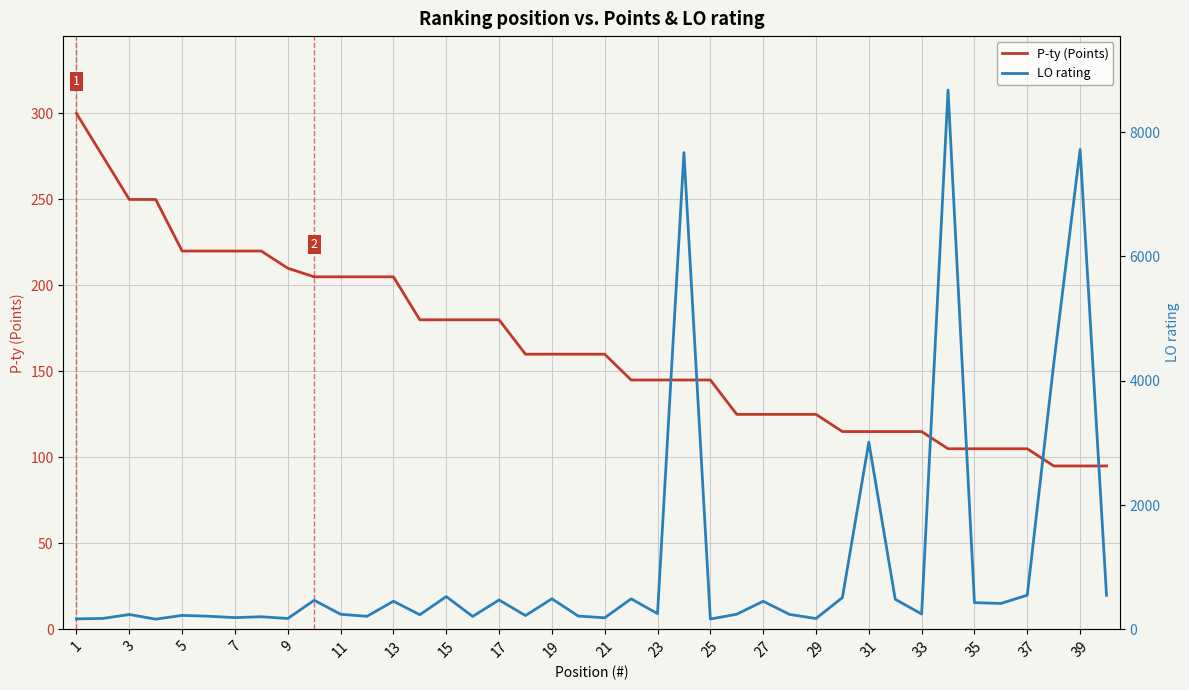

How many interior local peaks does the LO rating series have?

14